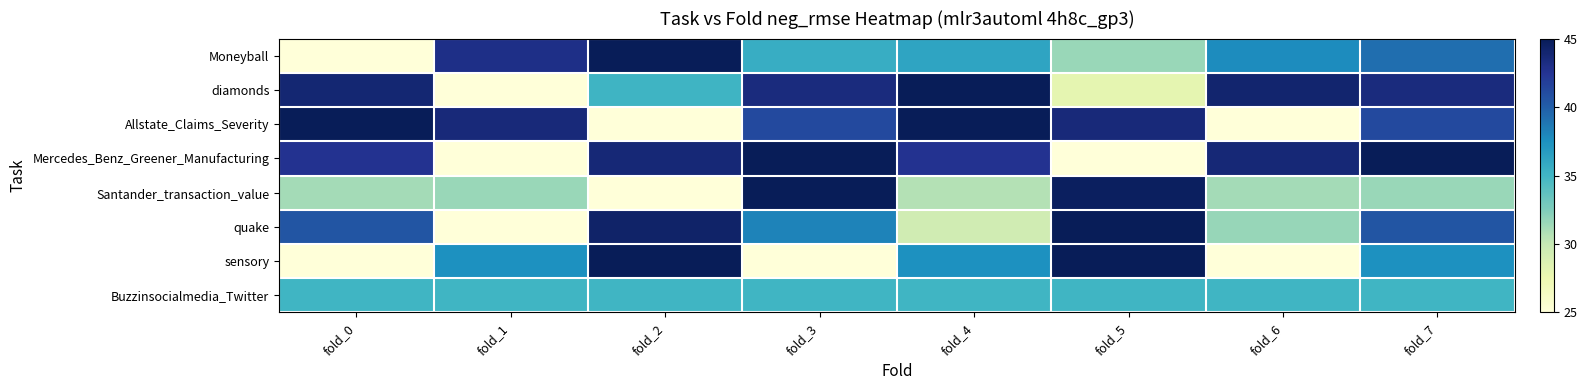

How many categories are shown in the chart?

8